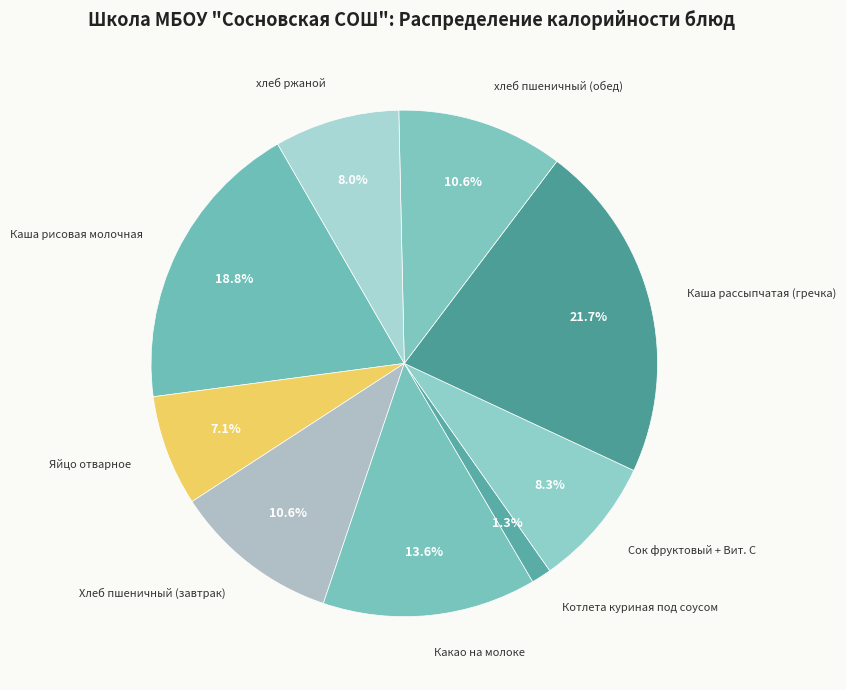

What percentage is NOT represented by Хлеб пшеничный (завтрак)?

89.4%